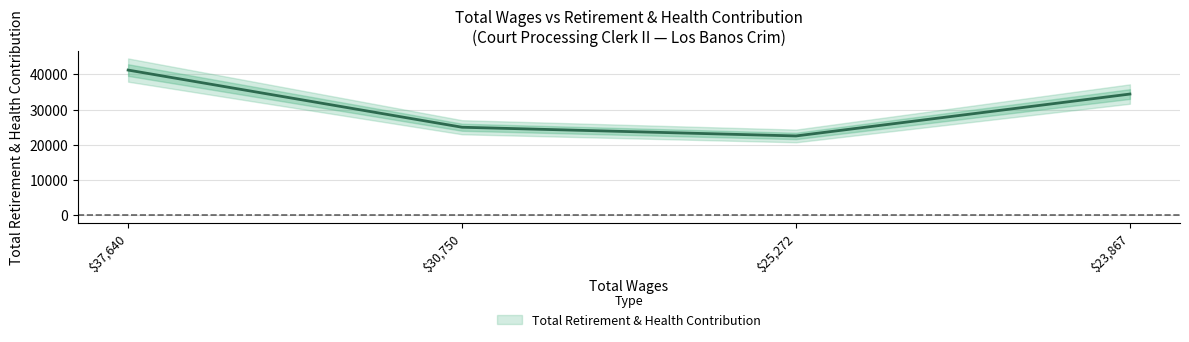

What is the ratio of the value at 25272.0 to the value at 23867.0?

0.7